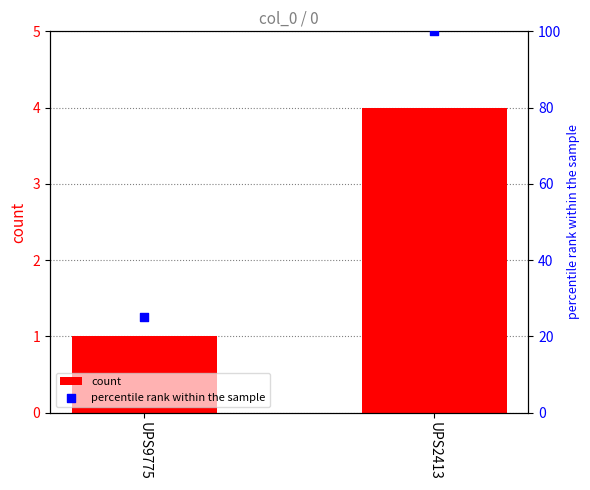

Which series reaches the minimum Y coordinate?

count